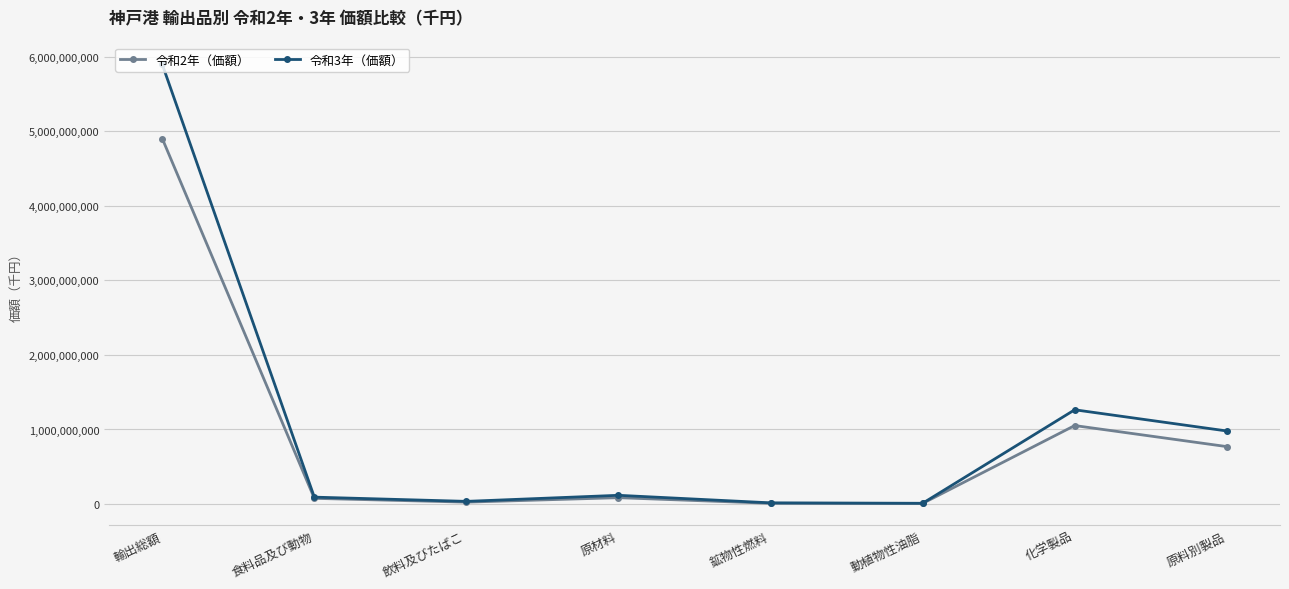

Is this an area chart (filled region under the line)?

No